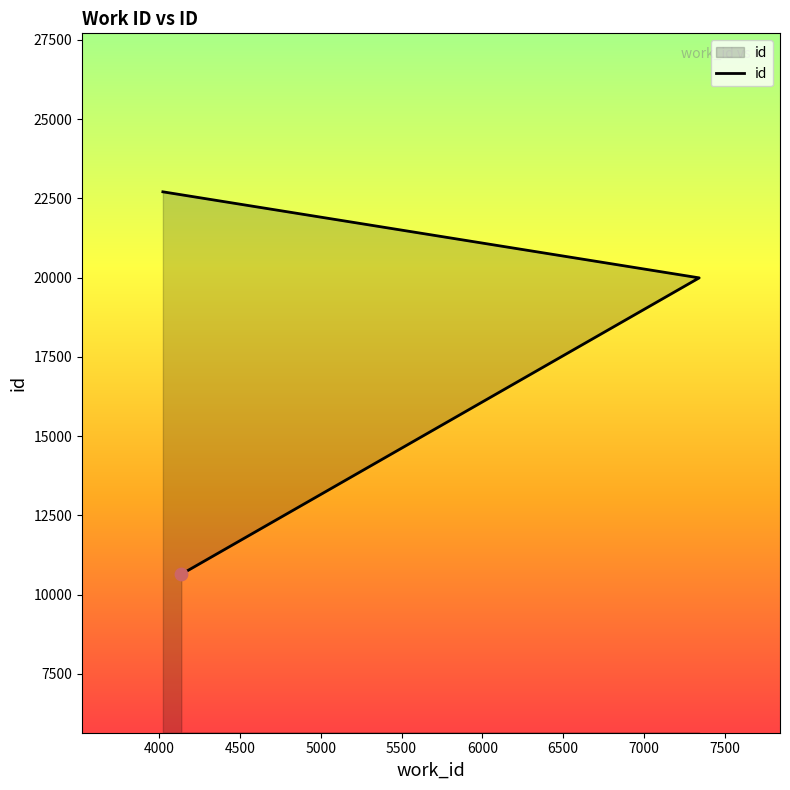

Approximately how many times larger is the value at 7341 compared to 4138?

1.9